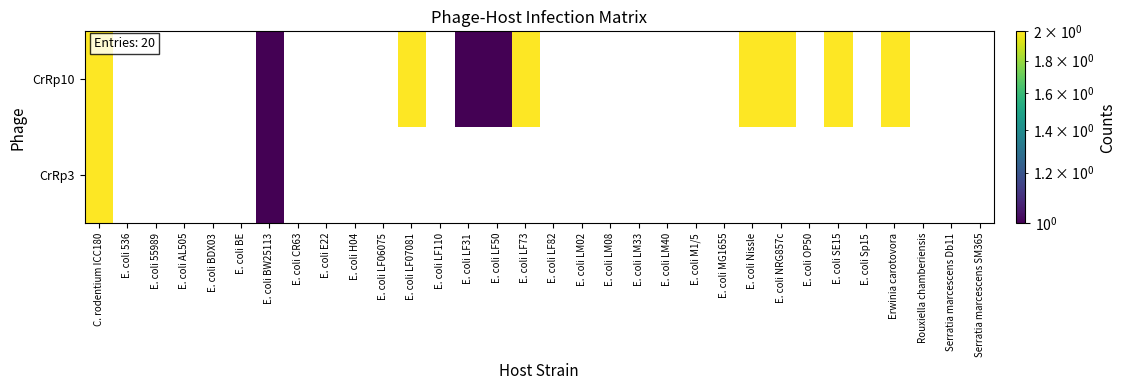

Which category has the highest value in the CrRp10 series?

C. rodentium ICC180